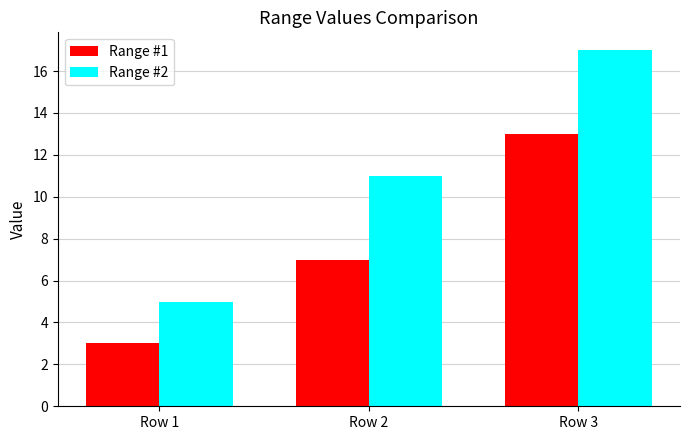

Which series has the largest range (max minus min)?

Range #2